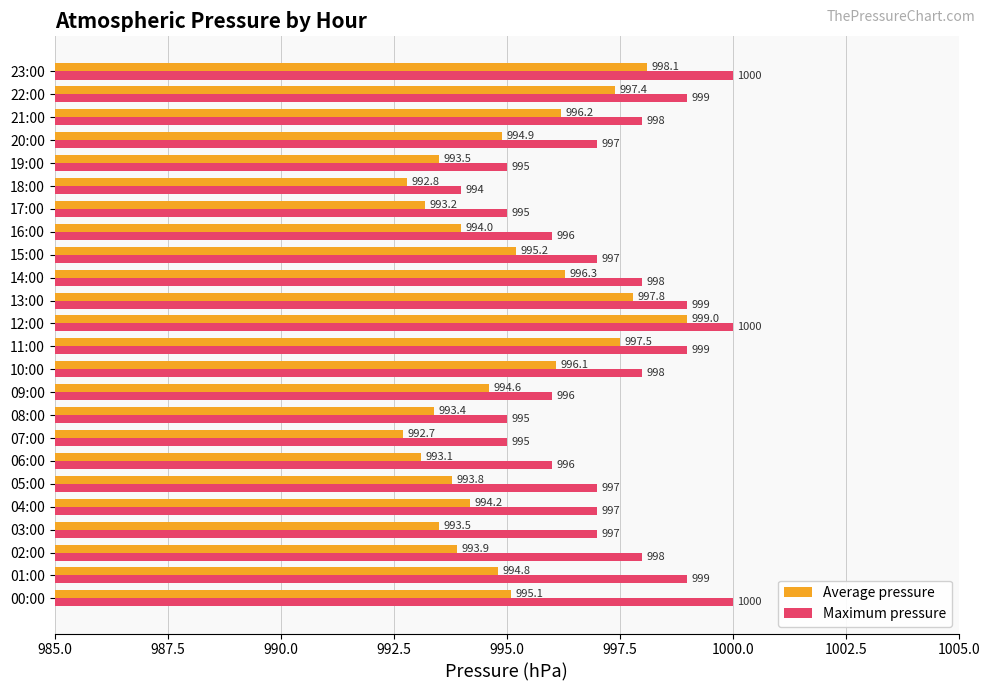

What value does the Average pressure series have at 20:00?

994.9